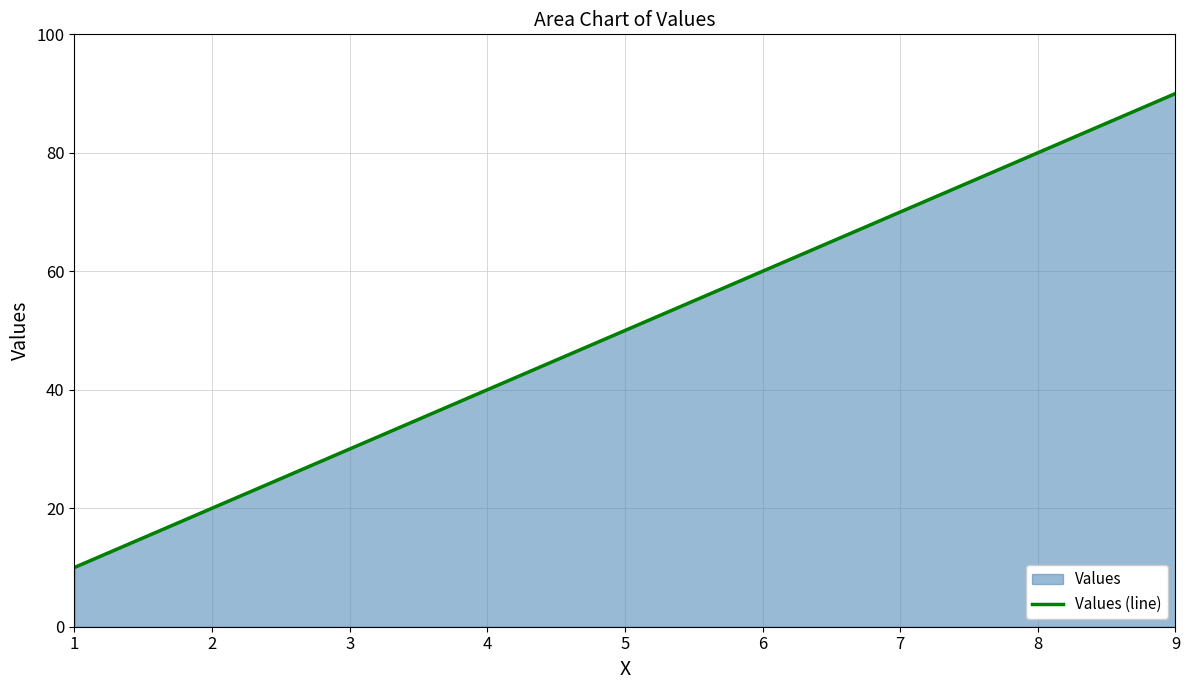

At which label is the value closest to 50?

5